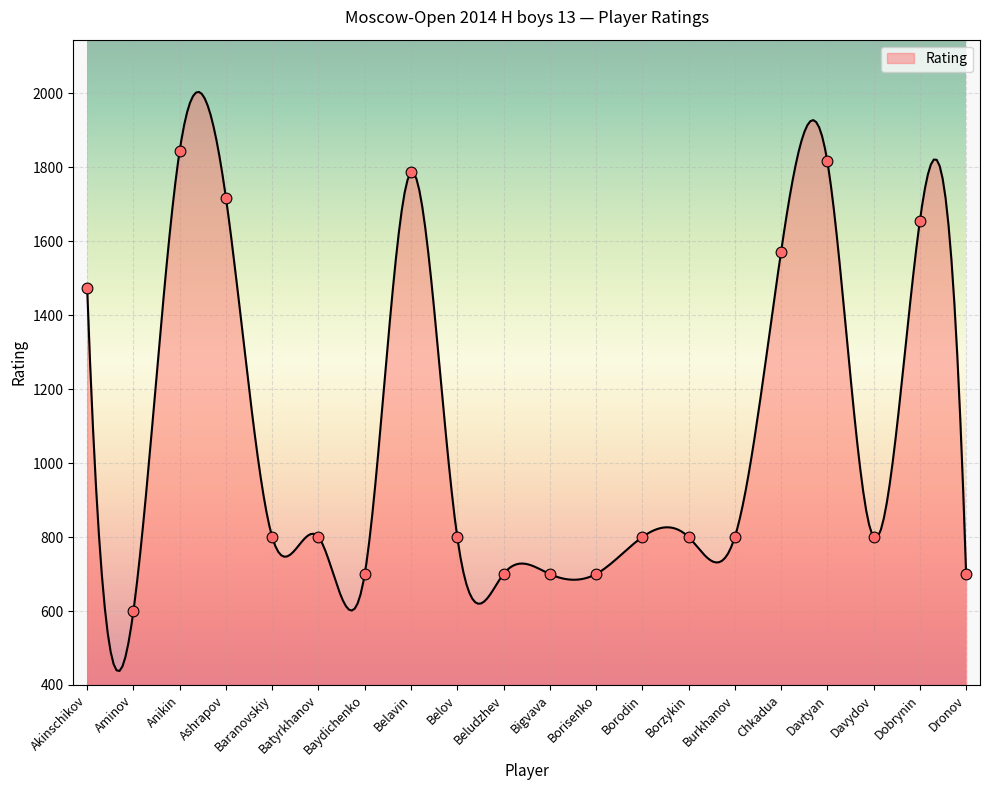

What is the ratio of the value at Davtyan to the value at Anikin?

1.0